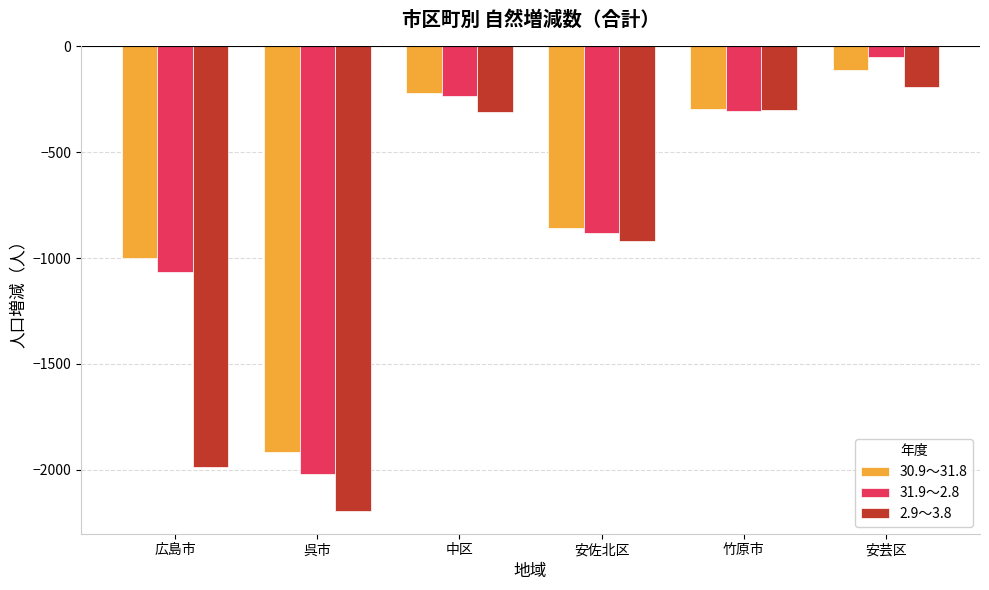

How many bars are there in total?

18